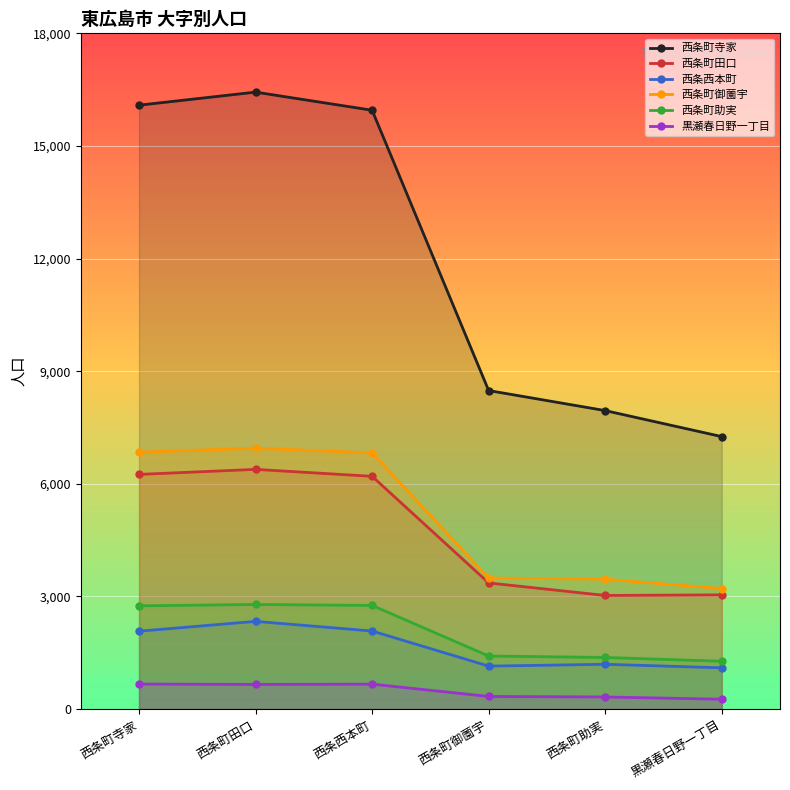

Where is the first local maximum for 西条町田口?

西条町田口